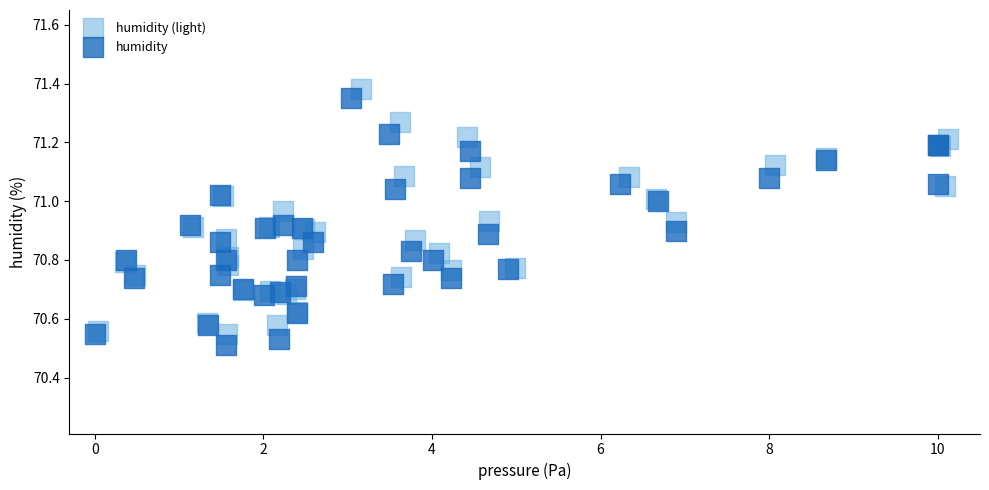

Which series has the widest spread of Y values?

humidity